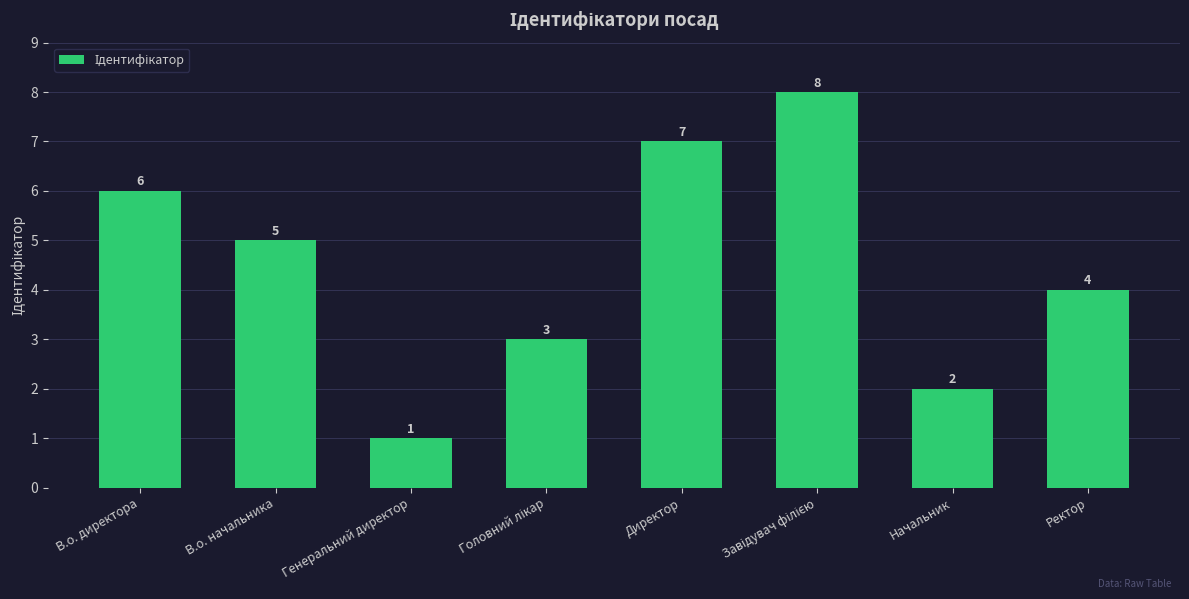

At which category does the chart reach its minimum across all series?

Генеральний директор